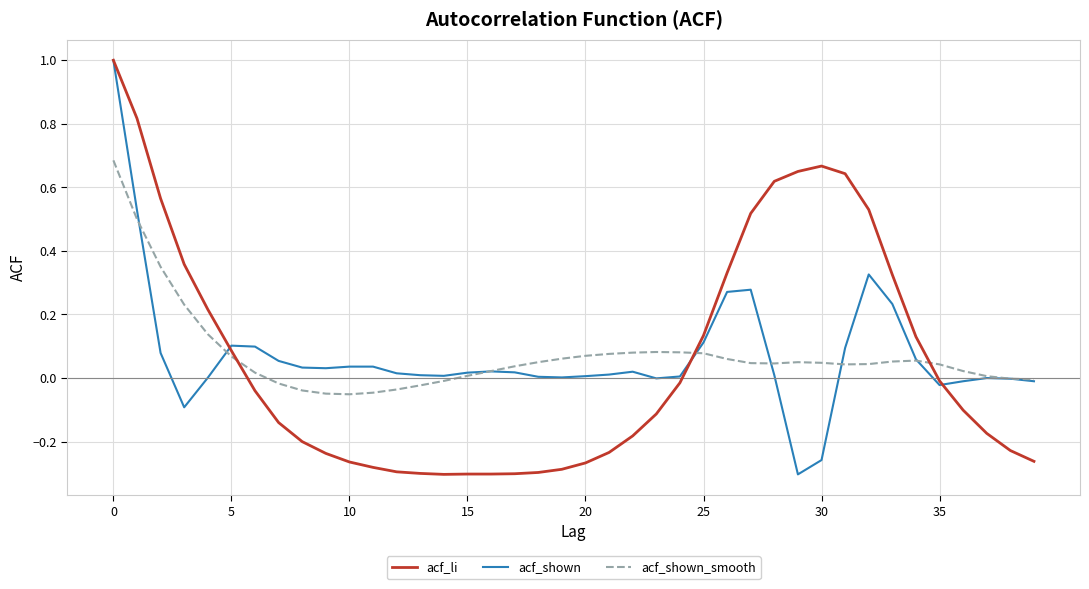

What is the highest value of the acf_shown series?

1.0